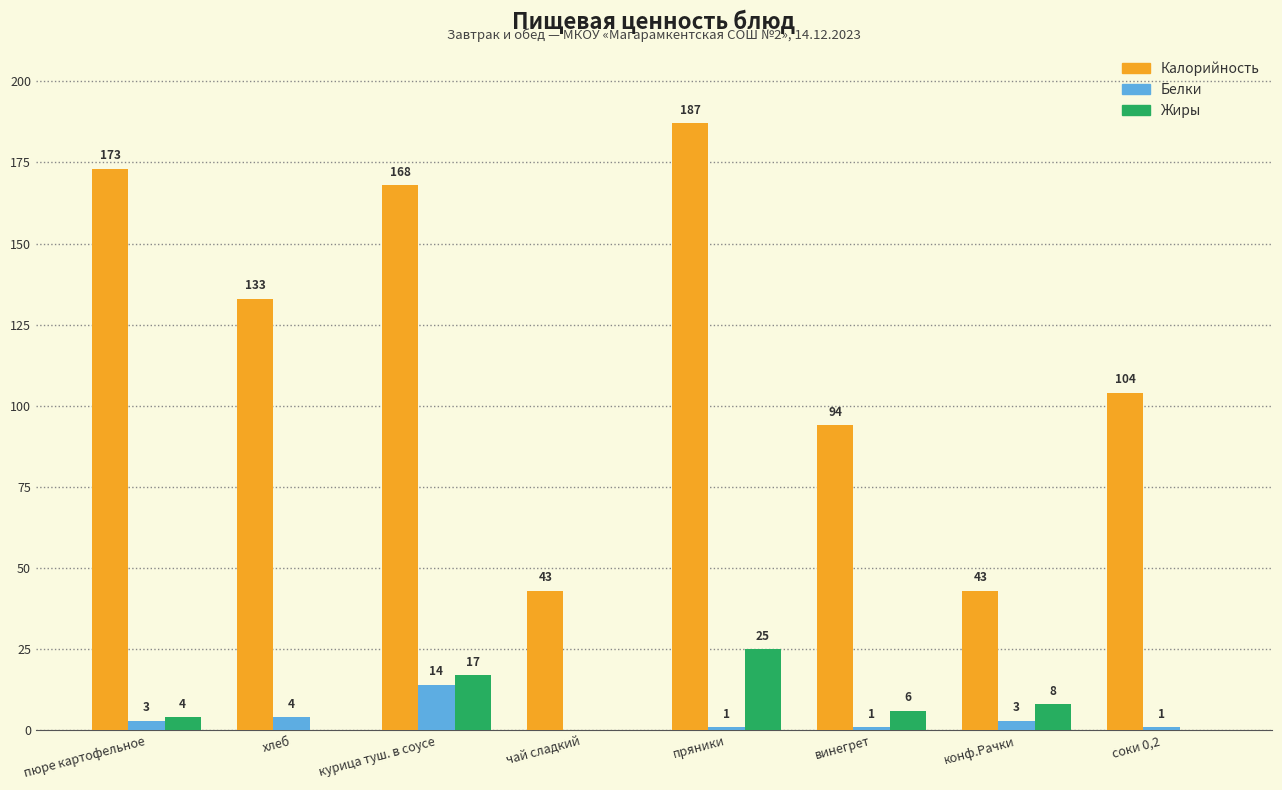

Reading left to right, extract all data points from this chart.

Калорийность: пюре картофельное=173	хлеб=133	курица туш. в соусе=168	чай сладкий=43	пряники=187	винегрет=94	конф.Рачки=43	соки 0,2=104
Белки: пюре картофельное=3	хлеб=4	курица туш. в соусе=14	чай сладкий=0	пряники=1	винегрет=1	конф.Рачки=3	соки 0,2=1
Жиры: пюре картофельное=4	хлеб=0	курица туш. в соусе=17	чай сладкий=0	пряники=25	винегрет=6	конф.Рачки=8	соки 0,2=0